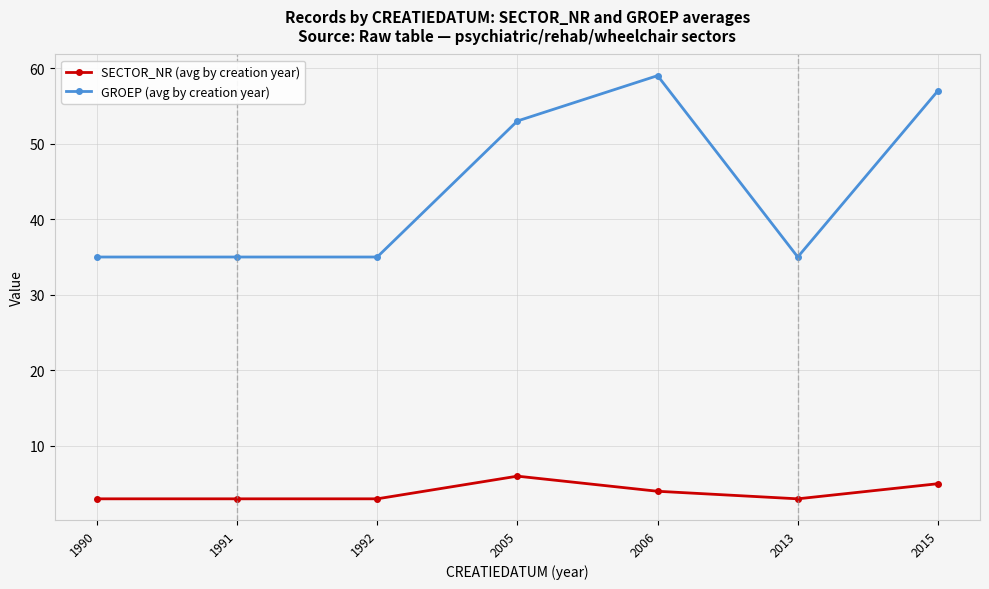

How many series are shown in this chart?

2